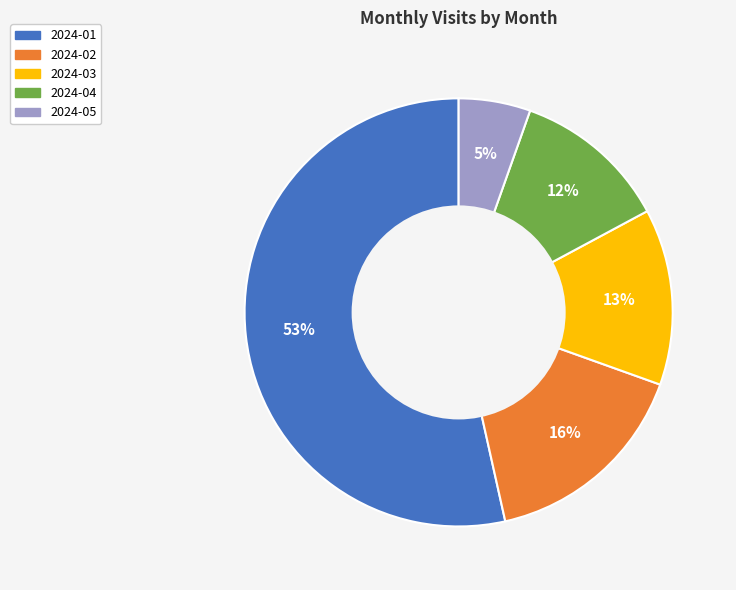

Which slice is the largest?

2024-01